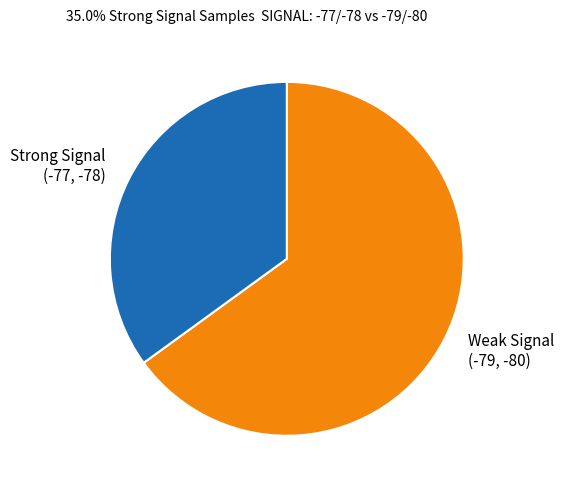

Count the number of slices in the pie.

2